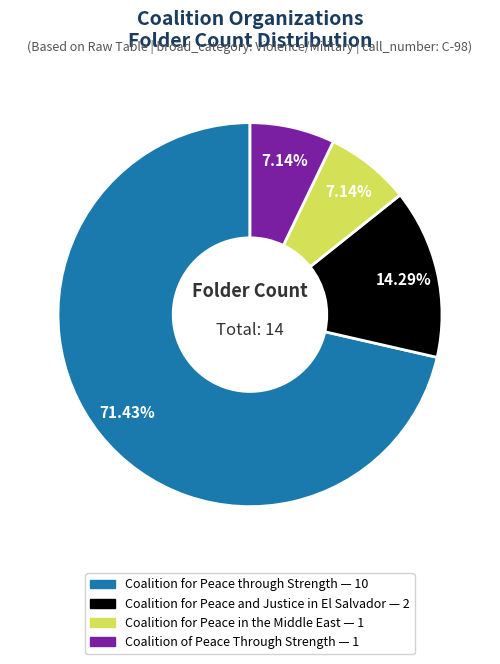

How much of the chart is everything except Coalition for Peace through Strength?

28.6%